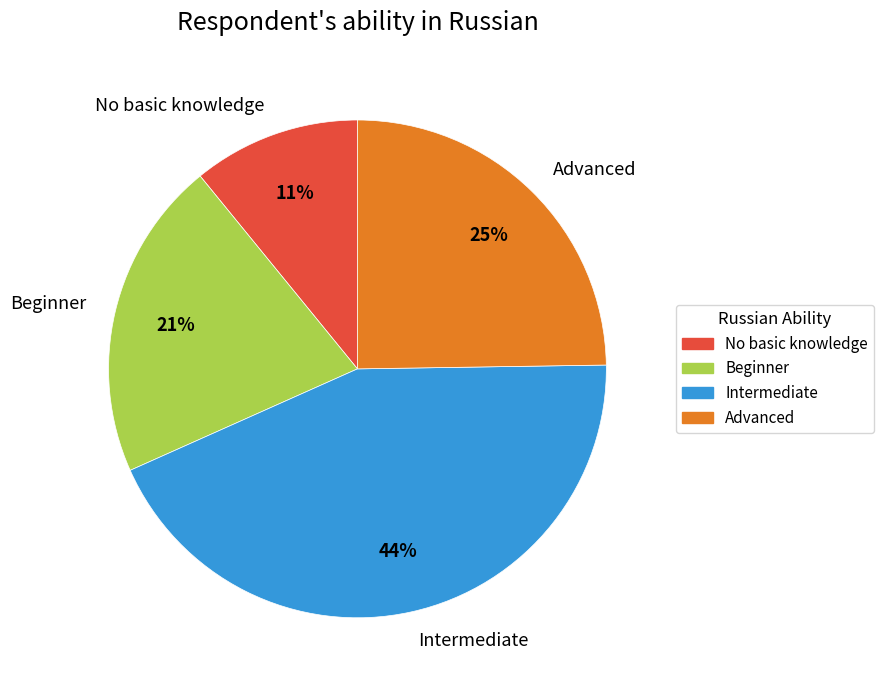

To the nearest percent, what percentage of the pie is Intermediate?

44%